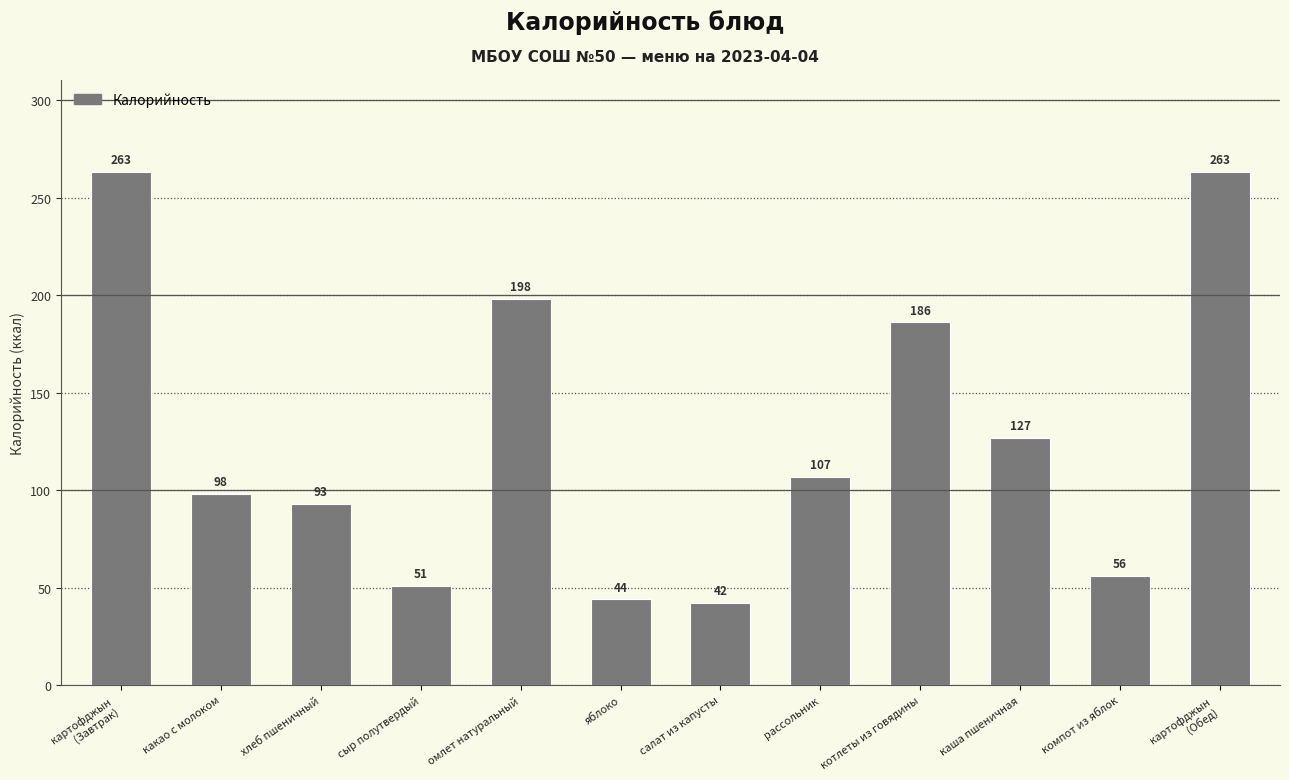

The chart shows a value of 85 at сыр полутвердый. True or false?

False